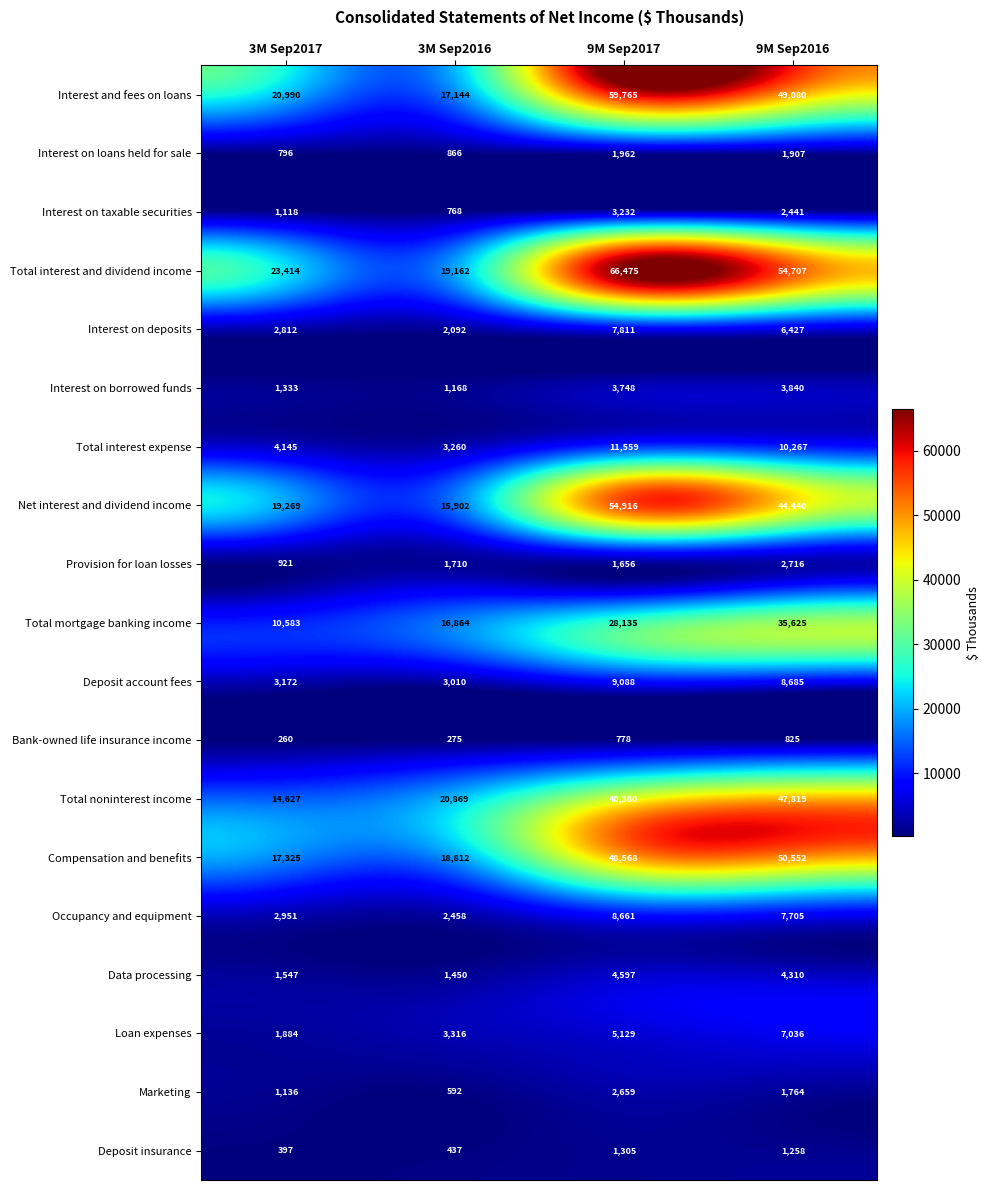

Which category has the highest value across all series?

9M Sep2017